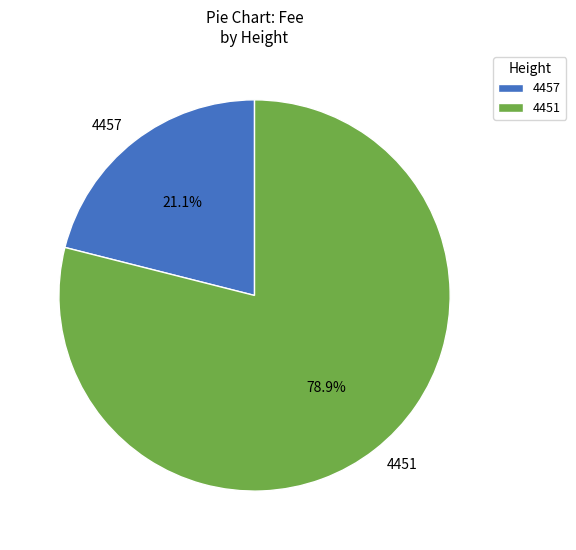

To the nearest percent, what portion does 4457 represent?

21%